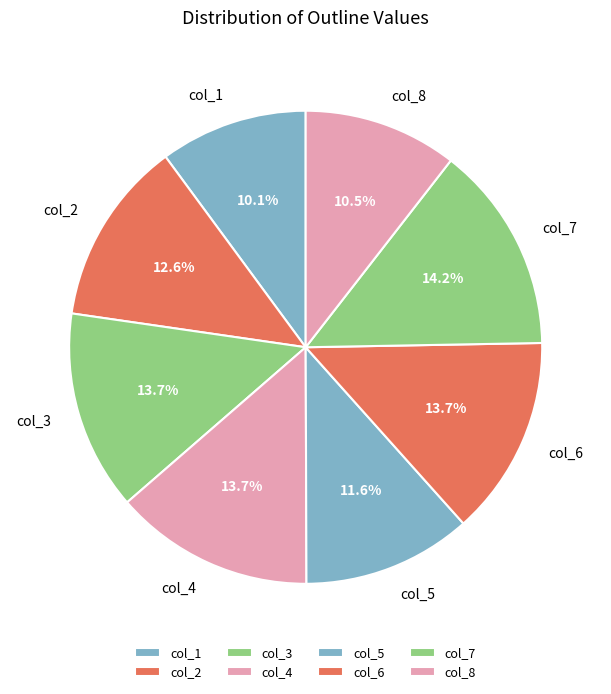

Which category has the biggest portion of the pie?

col_7